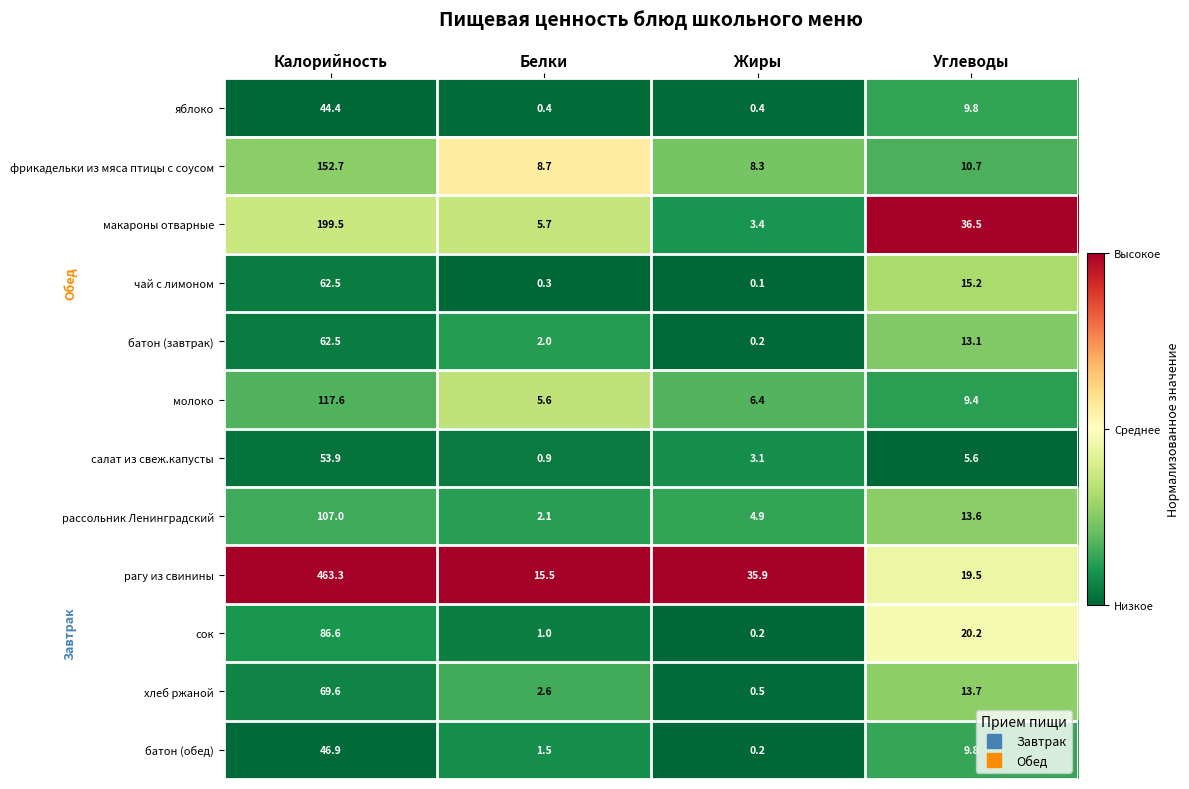

Is it true that чай с лимоном equals 7.7 at Углеводы?

False